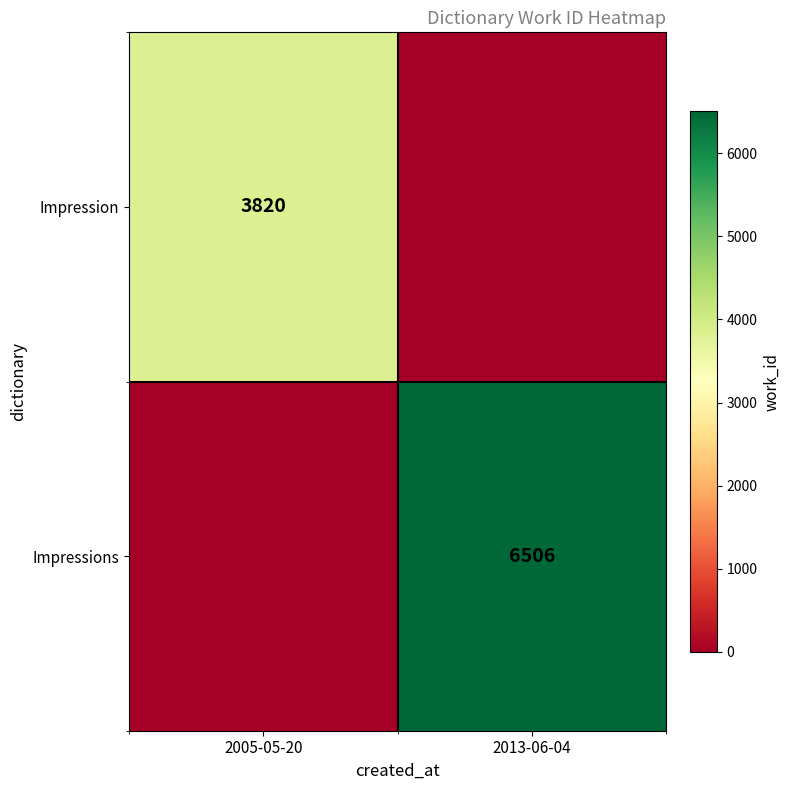

True or false: Impression has a value of 5812 at 2005-05-20.

False